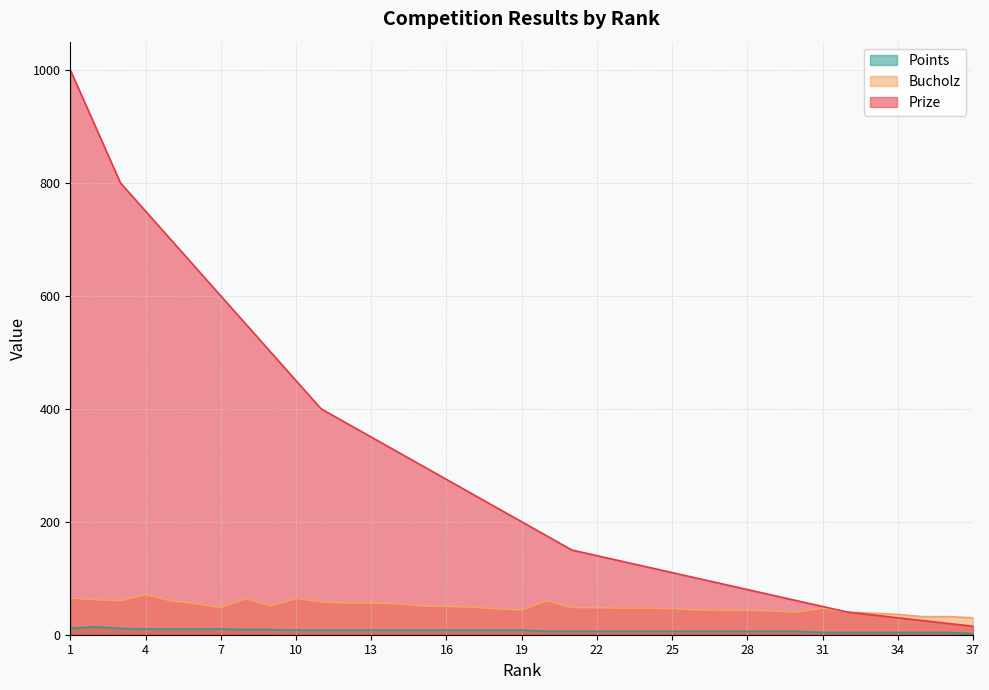

Reading left to right, transcribe all the data shown in this chart.

Prize: 1000	900	800	750	700	650	600	550	500	450	400	375	350	325	300	275	250	225	200	175	150	140	130	120	110	100	90	80	70	60	50	40	35	30	25	20	15
Bucholz: 65	62	60	71	60	55	48	64	51	64	58	56	56	55	51	50	49	46	44	60	48	48	47	47	46	44	43	43	42	40	47	40	38	36	32	32	30
Points: 11	14	11	10	10	10	10	9	9	8	8	8	8	8	8	8	8	8	8	6	6	6	6	6	6	6	6	6	6	6	4	4	4	4	4	4	2